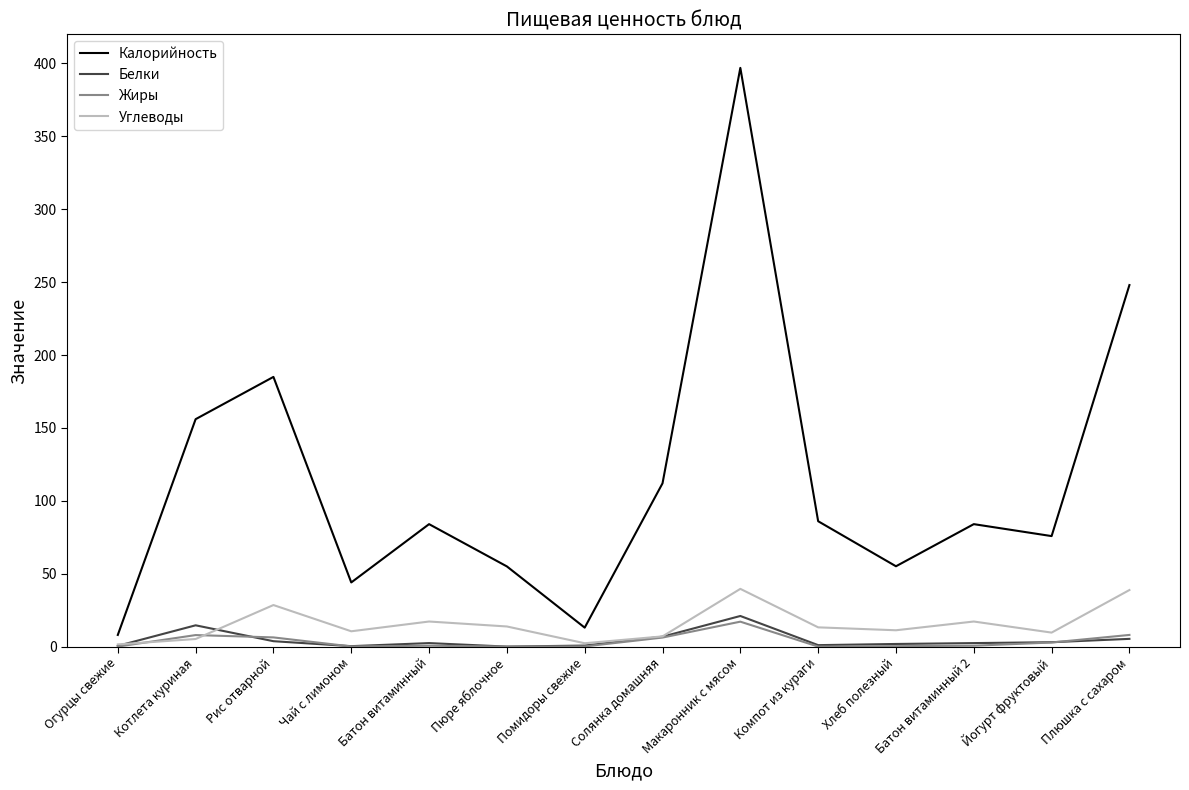

In Калорийность, how many points are lower than both neighbors (excluding endpoints)?

4